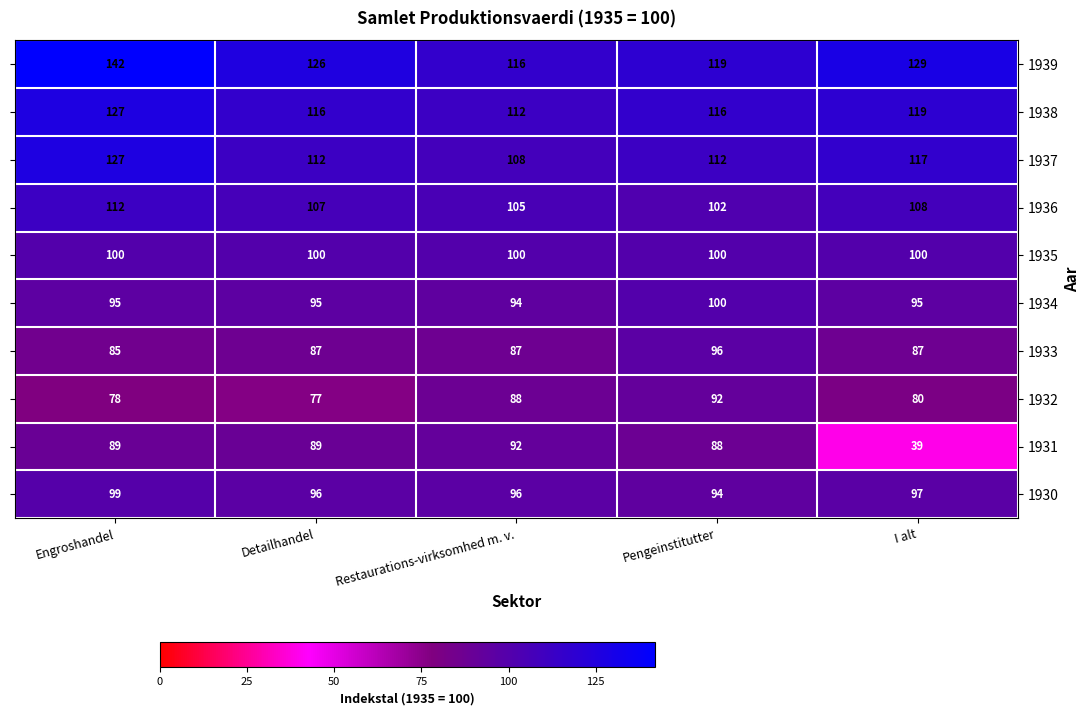

Is the value of 1935 at Restaurations-virksomhed m. v. greater than the value of 1933 at Detailhandel?

Yes